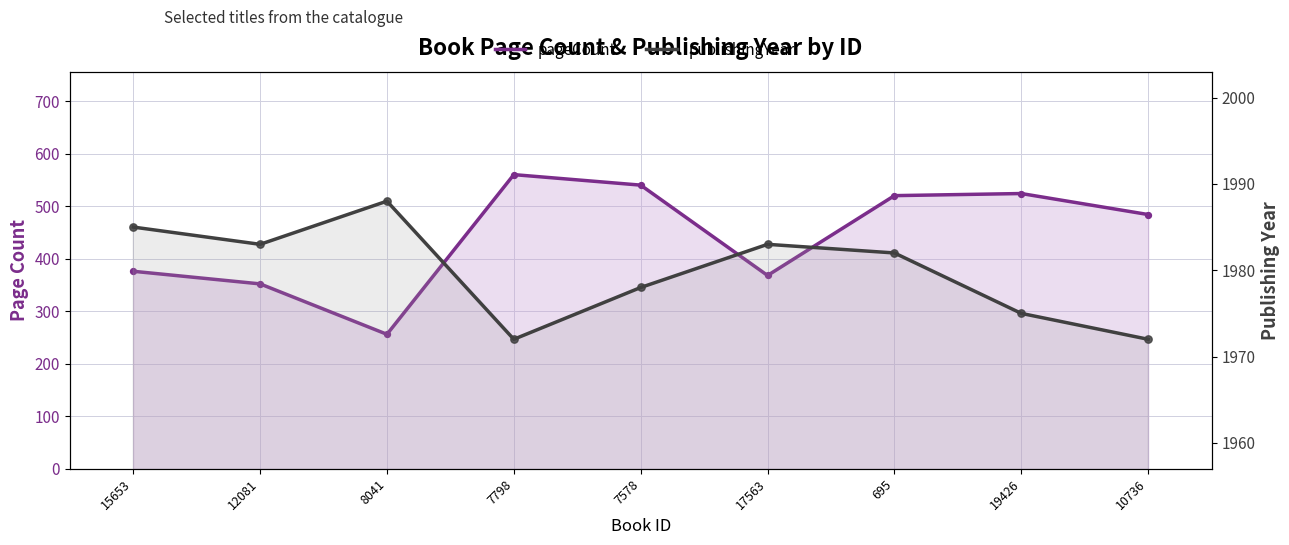

Which series has the widest spread of Y values?

pageCount